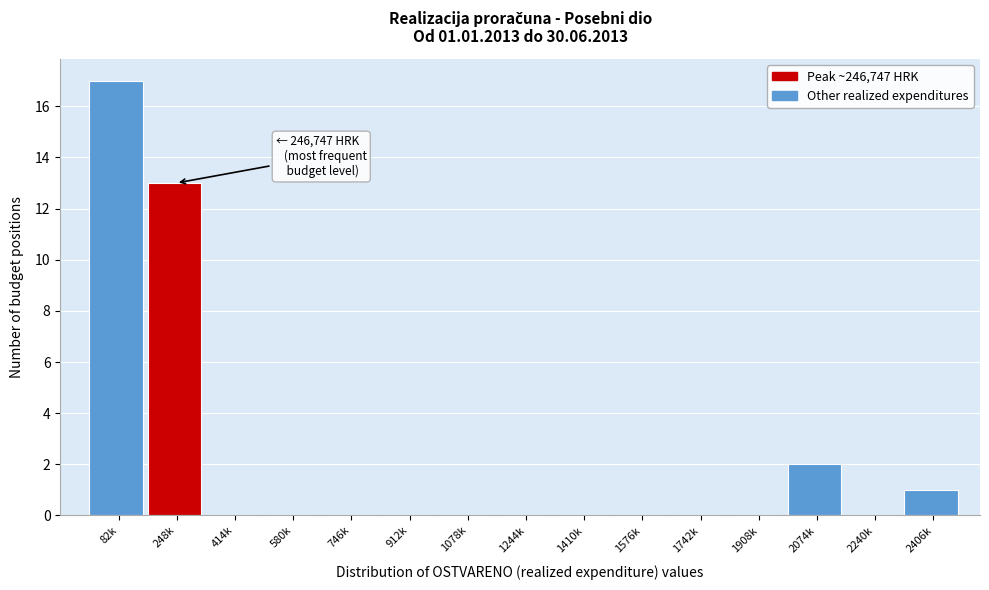

Reading left to right, what are all the values shown in this chart?

82k=17	248k=13	414k=0	580k=0	746k=0	912k=0	1078k=0	1244k=0	1410k=0	1576k=0	1742k=0	1908k=0	2074k=2	2240k=0	2406k=1